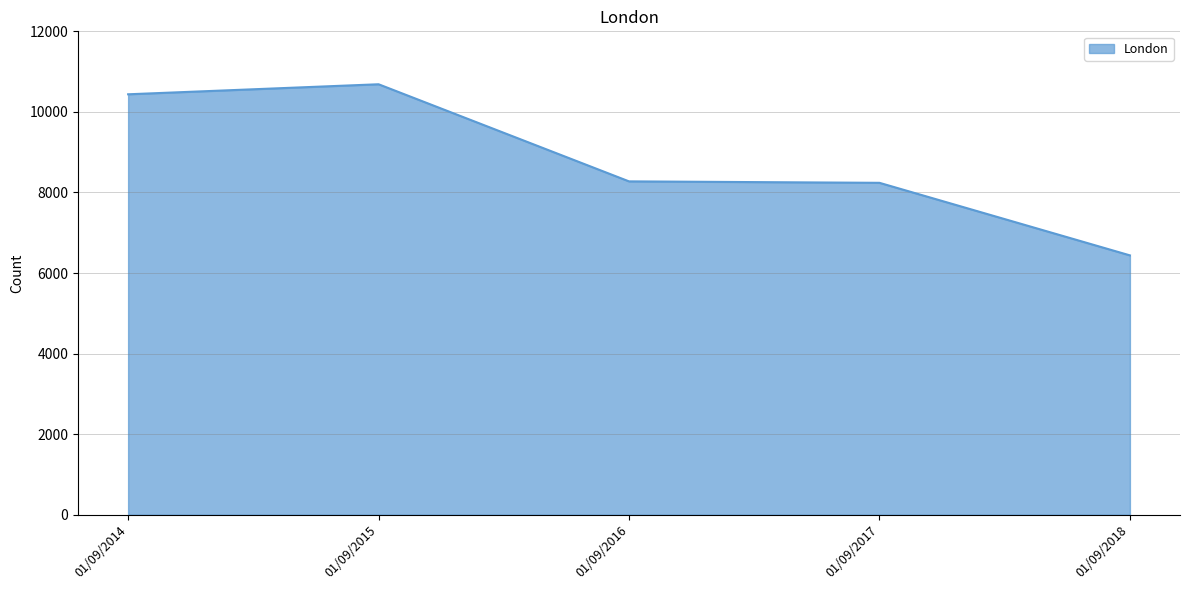

What value does the data have at 01/09/2016, to the nearest 10?

8280